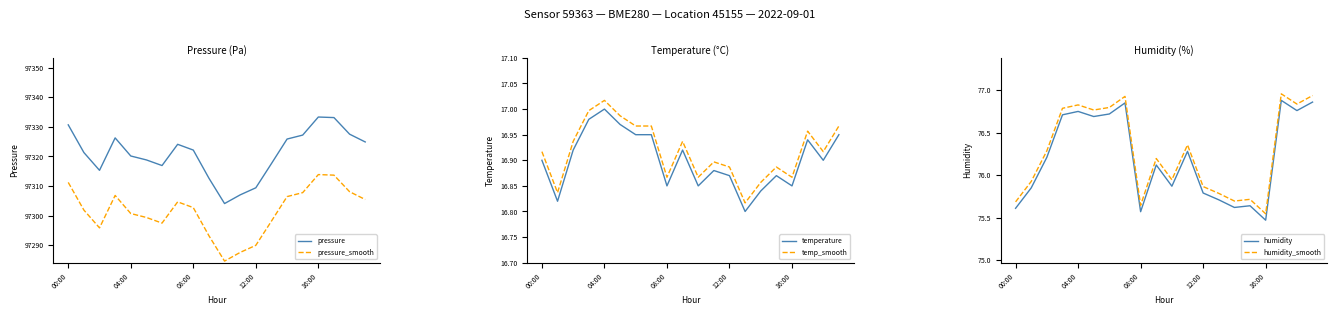

In pressure, how many points are higher than both neighbors (excluding endpoints)?

3